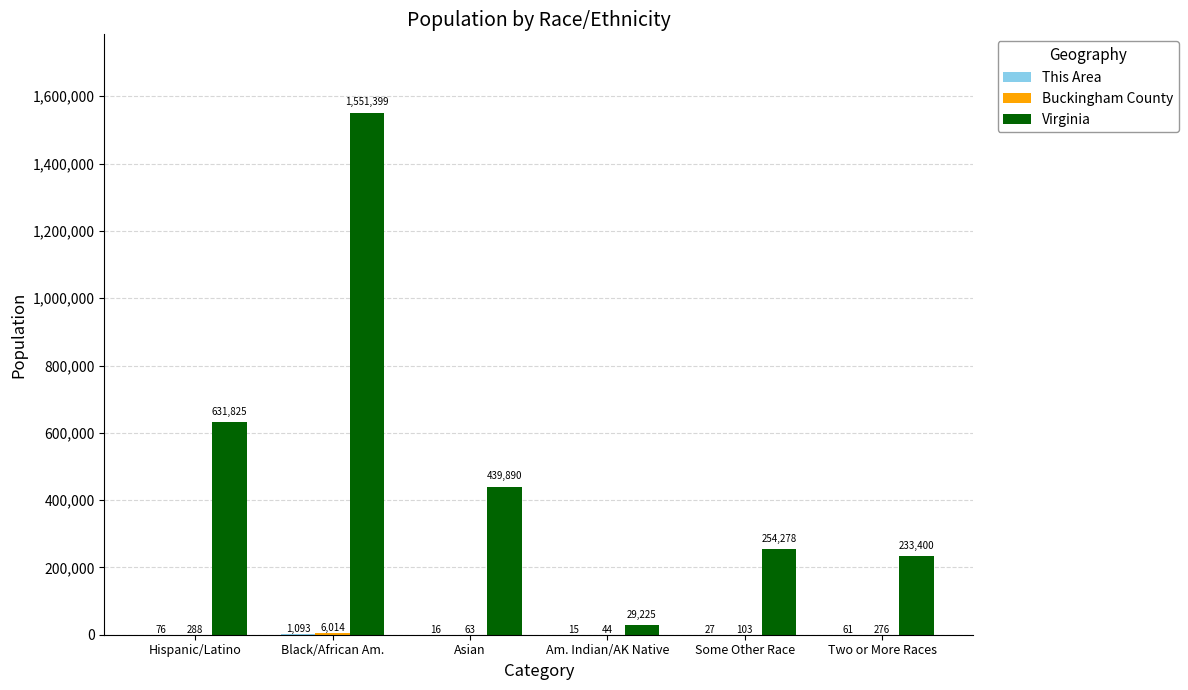

At which category is the sum across all series the highest?

Black/African Am.